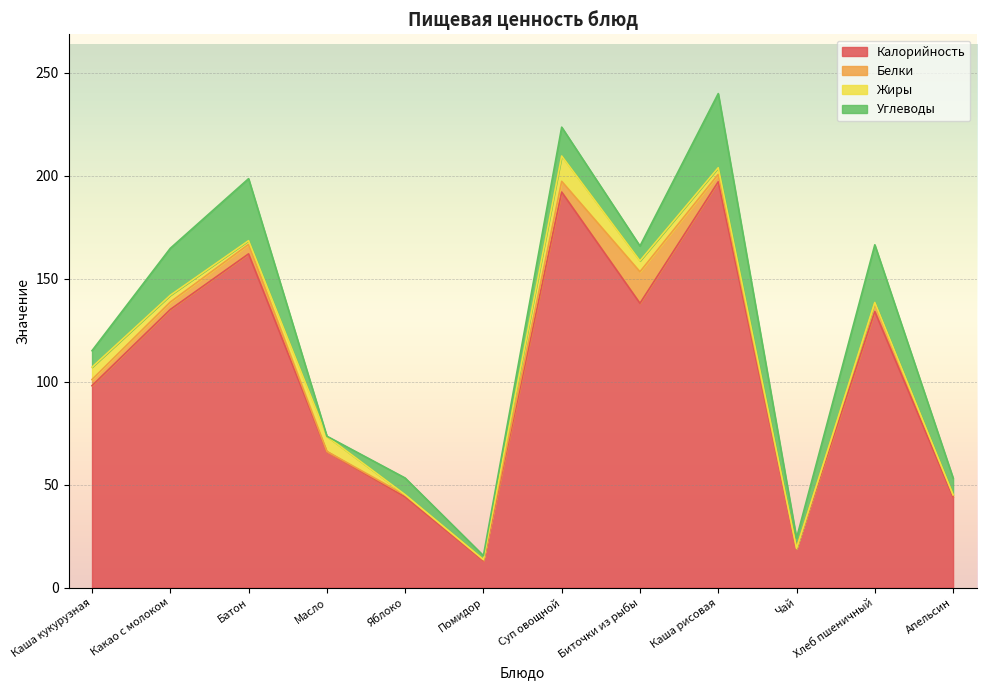

How many values in the Белки series exceed 3?

6